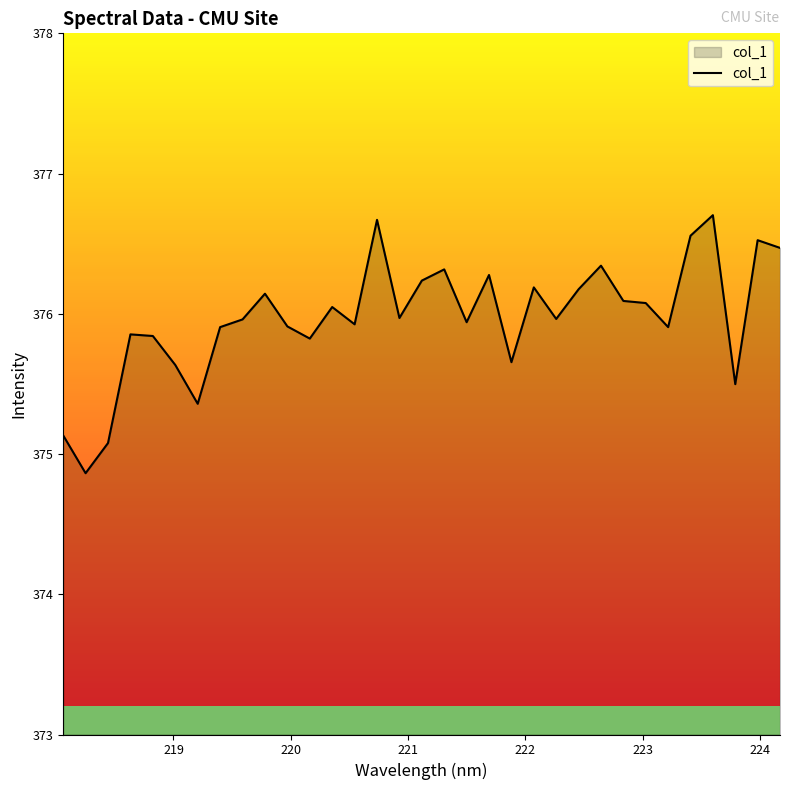

What is the maximum value shown in the chart?

376.7